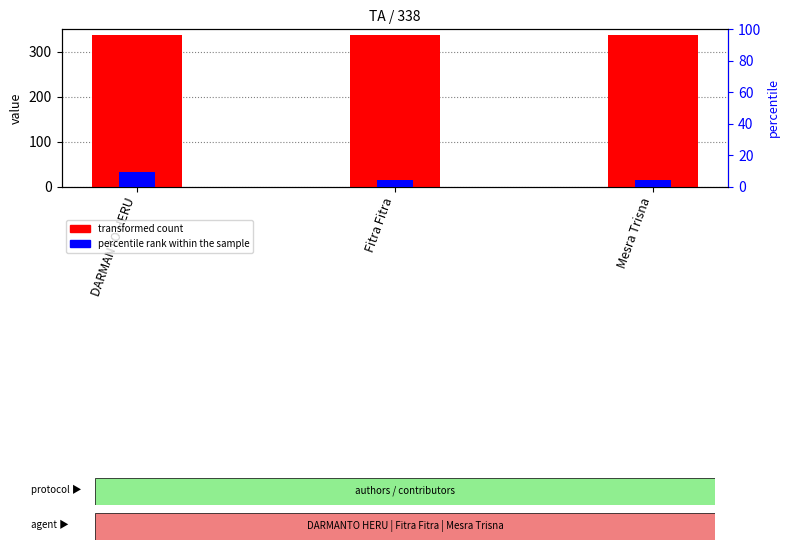

What is the approximate value of percentile rank within the sample at Fitra Fitra?

4